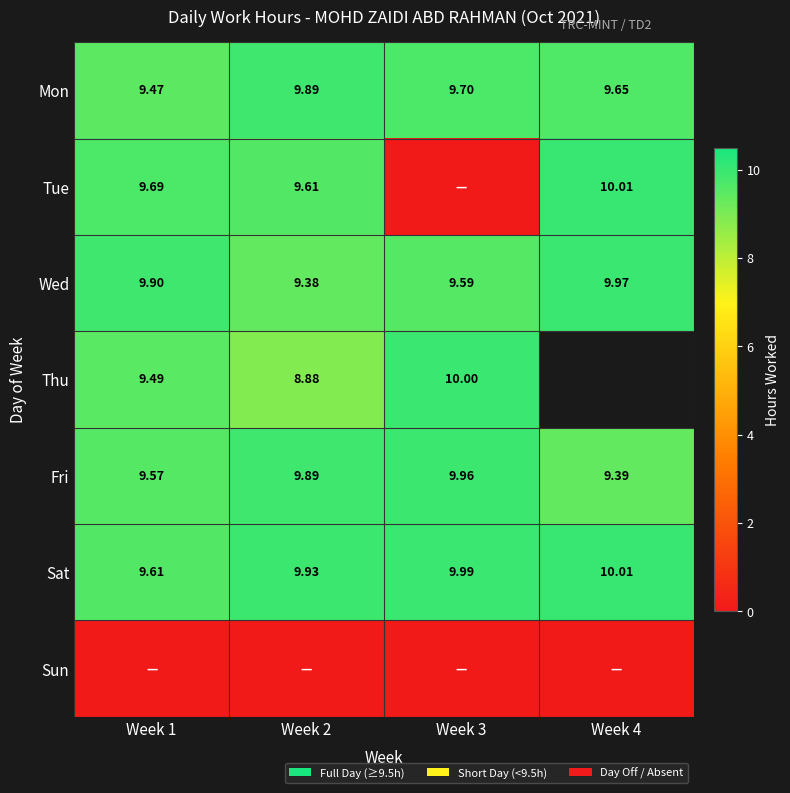

The Sat series shows 10.0 at Week 3. True or false?

True